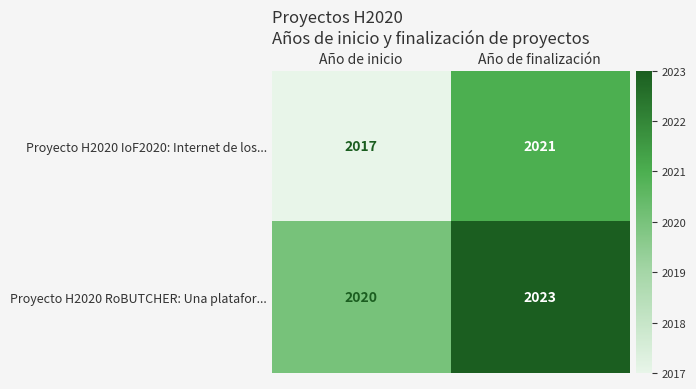

List the series in order of their peak value, highest first.

Proyecto H2020 RoBUTCHER: Una platafor..., Proyecto H2020 IoF2020: Internet de los...